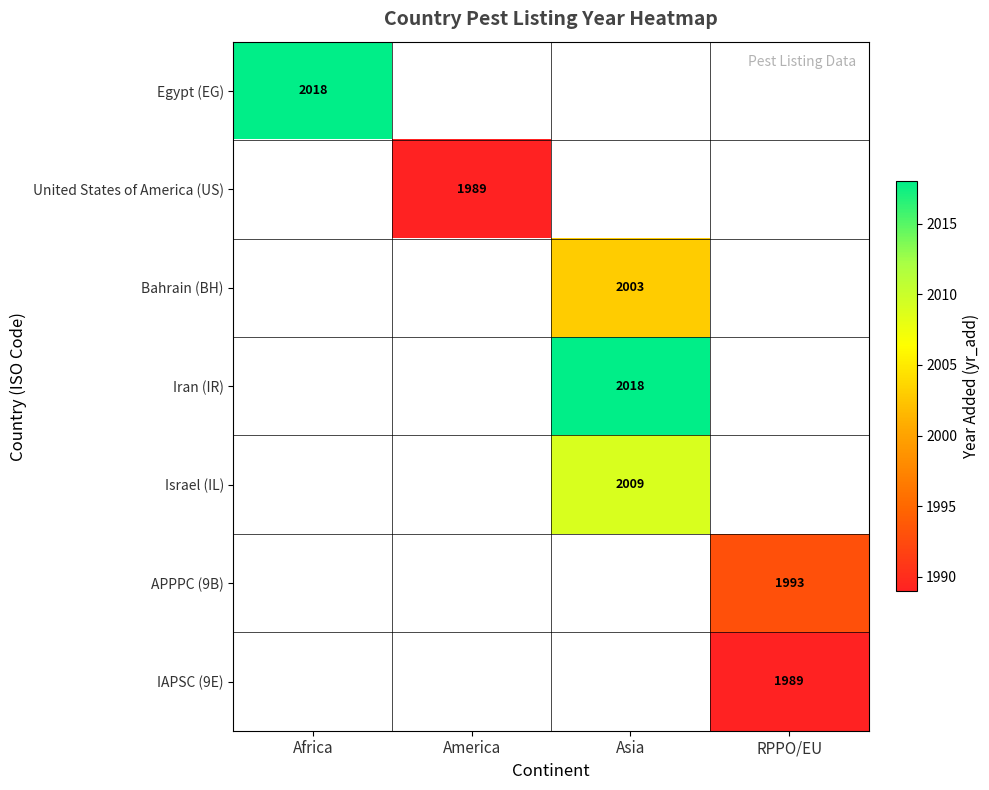

The Israel (IL) series shows 2009 at Asia. True or false?

True